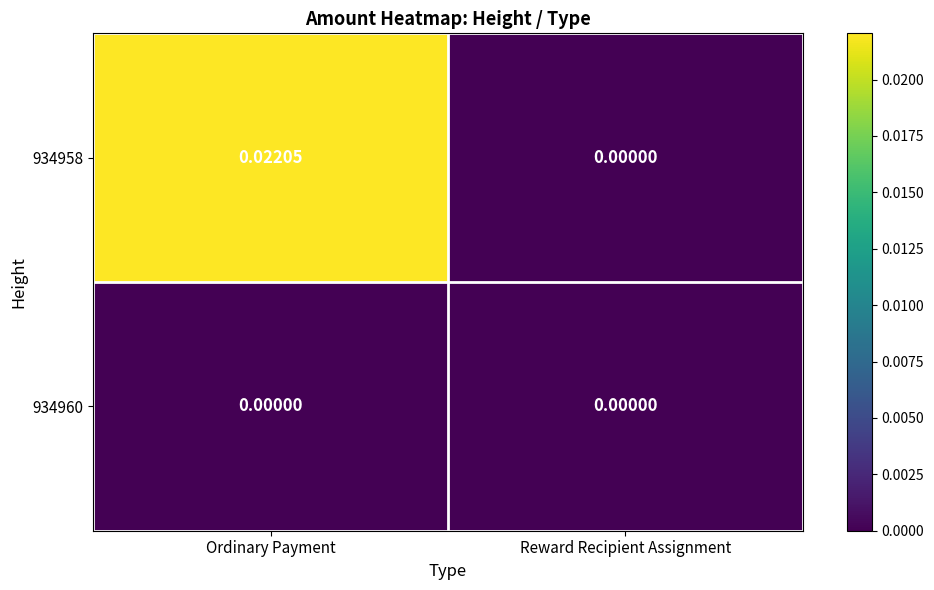

At which category is the sum across all series the highest?

Ordinary Payment